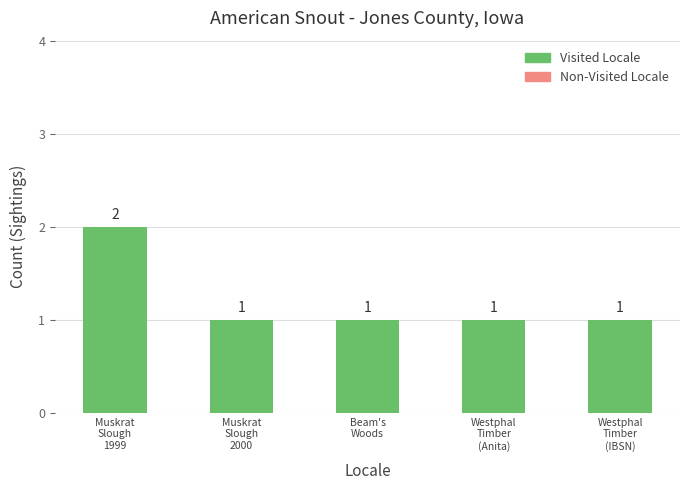

What is the sum of all values?

6